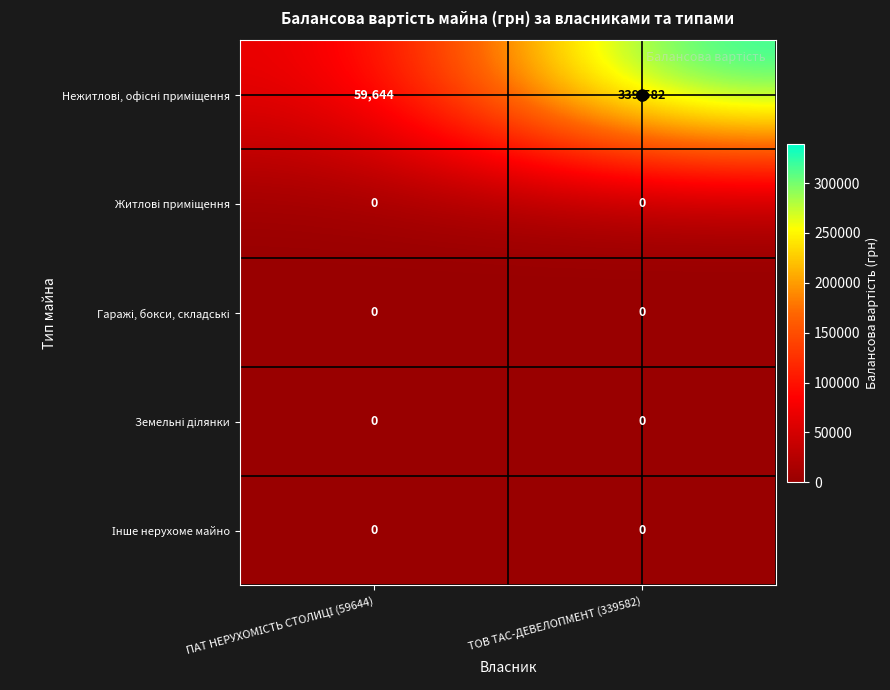

At which category is the sum across all series the highest?

ТОВ ТАС-ДЕВЕЛОПМЕНТ (339582)